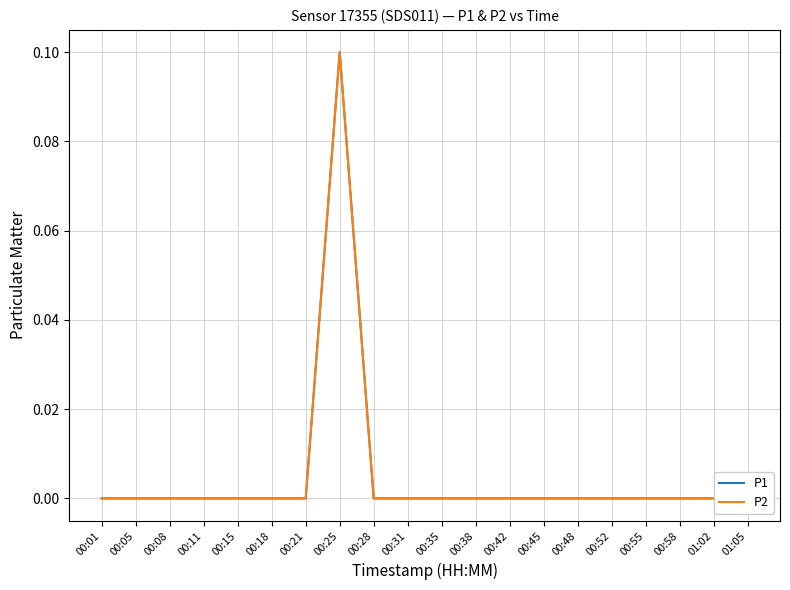

What is the sum of all P1 values?

0.1